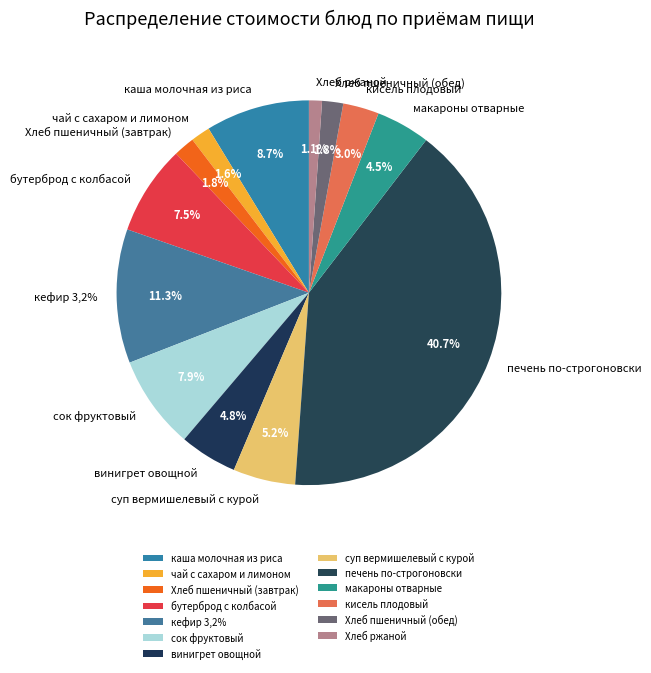

Count the number of slices in the pie.

13